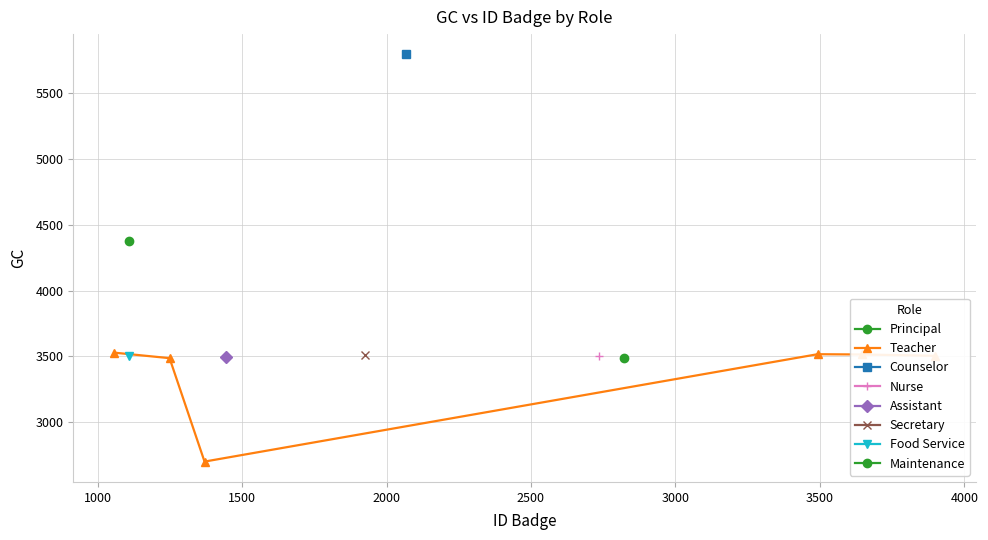

What is the value of the Teacher point at the 2nd from the left?

3486